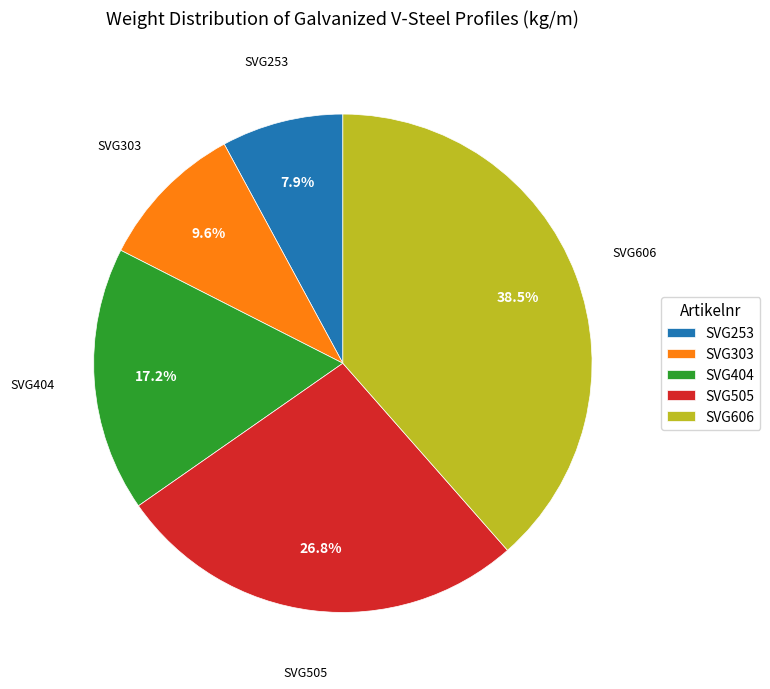

Approximately how many times larger is the value at SVG303 compared to SVG253?

1.2